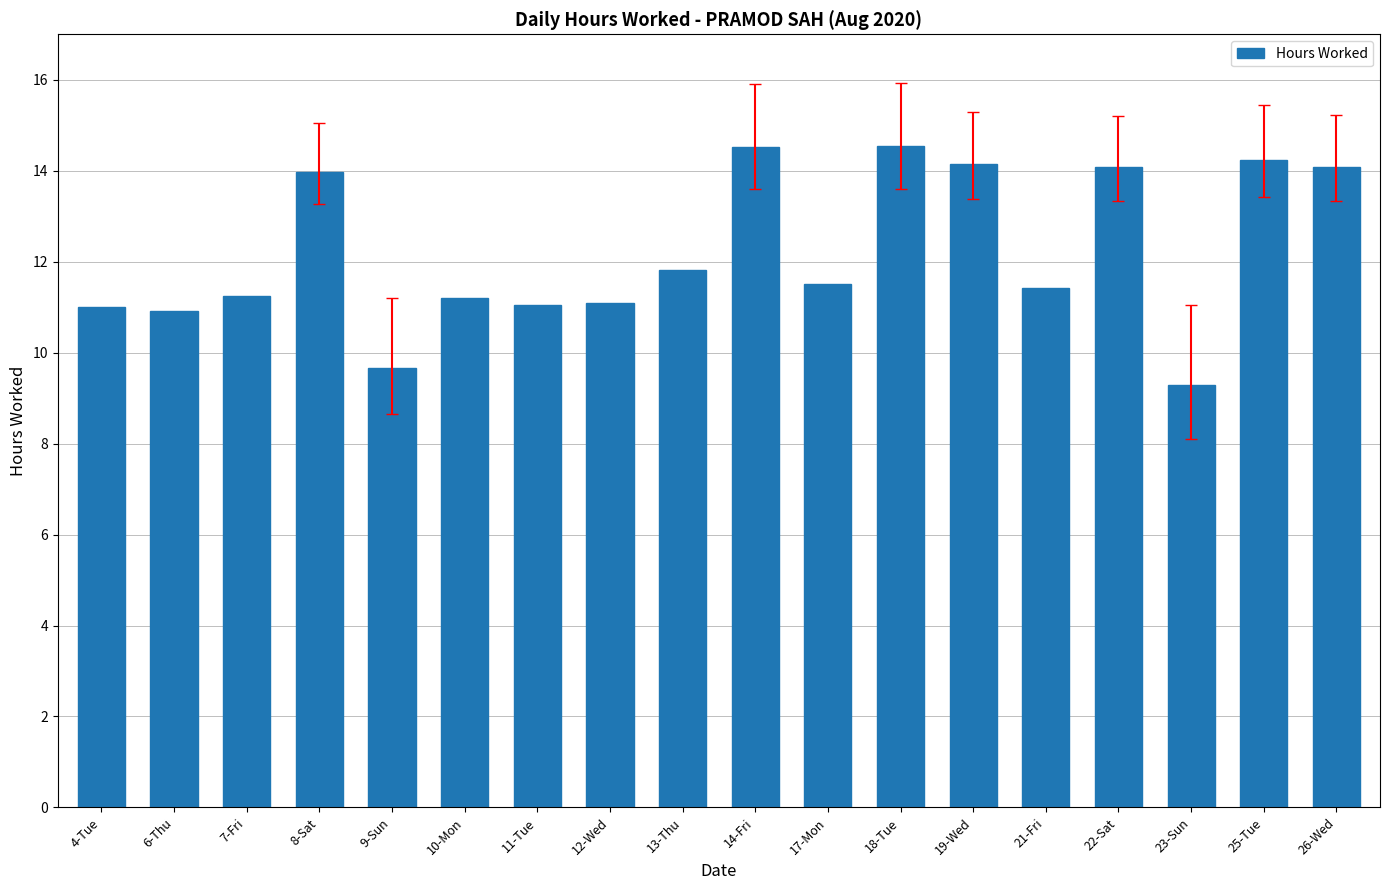

True or false: the data shows 14.1 at 19-Wed.

True